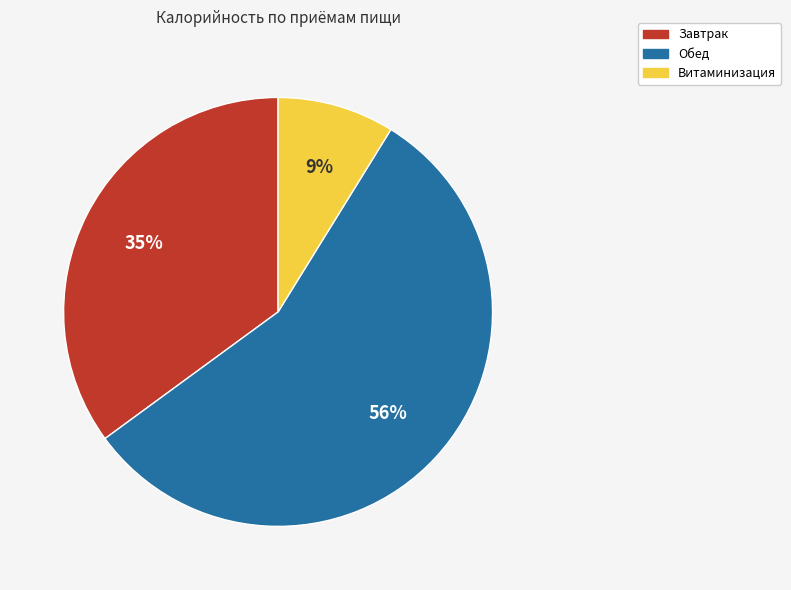

To the nearest percent, what is the average slice percentage?

33%